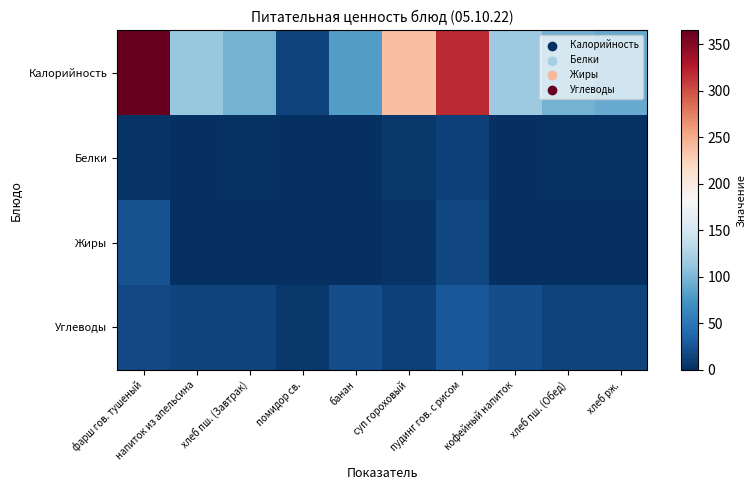

Reading left to right, what are all the values shown in this chart?

Калорийность: фарш гов. тушеный=365.0	напиток из апельсина=114.0	хлеб пш. (Завтрак)=96.4	помидор св.=13.0	банан=80.0	суп гороховый=238.0	пудинг гов. с рисом=319.0	кофейный напиток=116.0	хлеб пш. (Обед)=96.0	хлеб рж.=90.0
Белки: фарш гов. тушеный=3.0	напиток из апельсина=0.0	хлеб пш. (Завтрак)=2.0	помидор св.=0.0	банан=0.0	суп гороховый=6.0	пудинг гов. с рисом=12.0	кофейный напиток=0.0	хлеб пш. (Обед)=2.0	хлеб рж.=2.0
Жиры: фарш гов. тушеный=23.0	напиток из апельсина=0.0	хлеб пш. (Завтрак)=0.0	помидор св.=0.0	банан=0.0	суп гороховый=4.0	пудинг гов. с рисом=17.0	кофейный напиток=0.0	хлеб пш. (Обед)=1.0	хлеб рж.=1.0
Углеводы: фарш гов. тушеный=18.0	напиток из апельсина=14.0	хлеб пш. (Завтрак)=13.0	помидор св.=6.0	банан=21.0	суп гороховый=12.0	пудинг гов. с рисом=28.0	кофейный напиток=21.0	хлеб пш. (Обед)=14.0	хлеб рж.=13.0